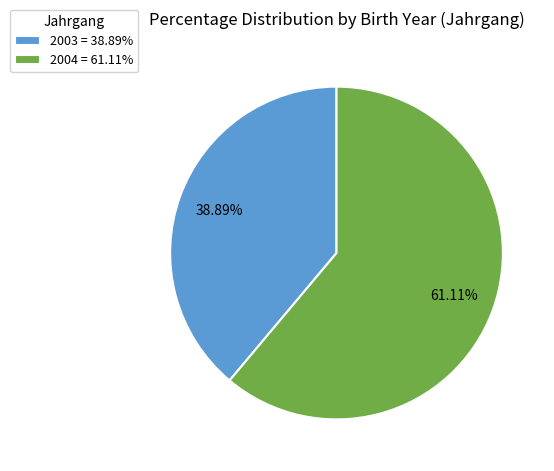

To the nearest percent, what is the difference between the largest and smallest slice percentages?

22%